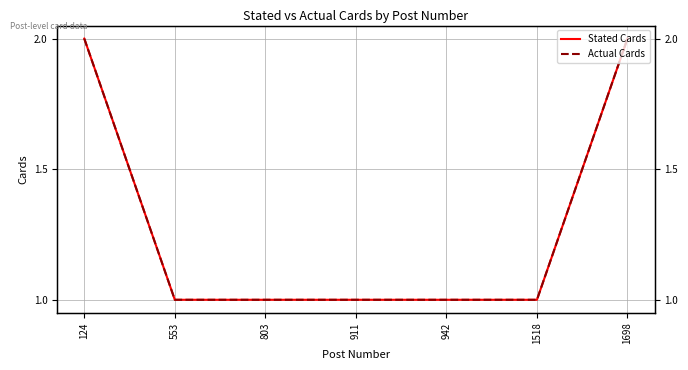

What is the total value across all series at 803?

2